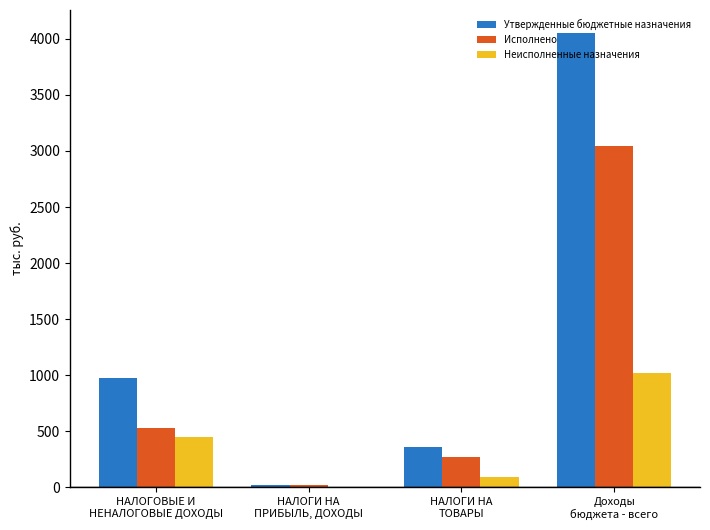

The Исполнено series shows 529.4 at НАЛОГОВЫЕ И
НЕНАЛОГОВЫЕ ДОХОДЫ. True or false?

True